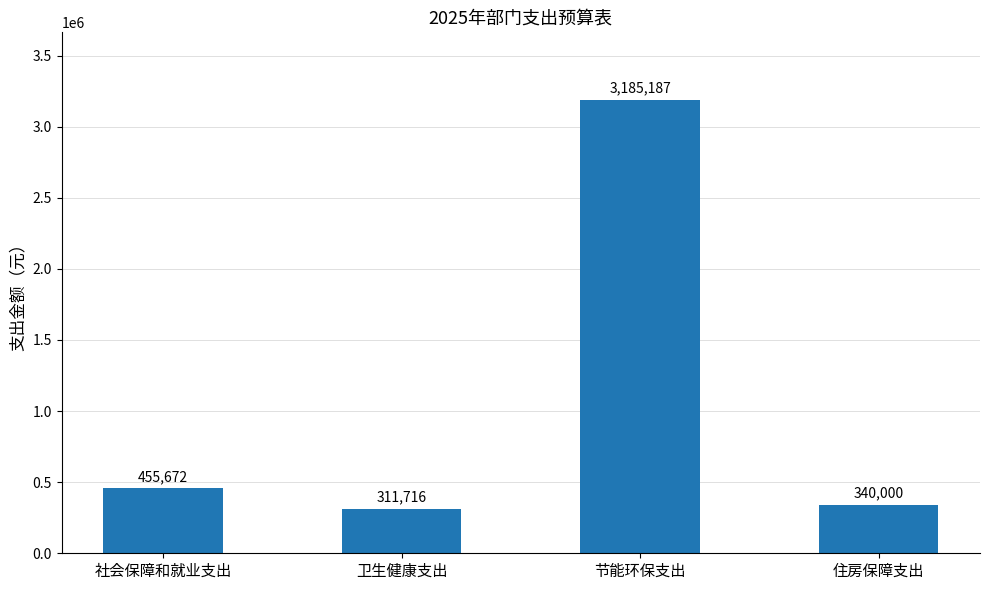

How many distinct data groups are displayed?

1